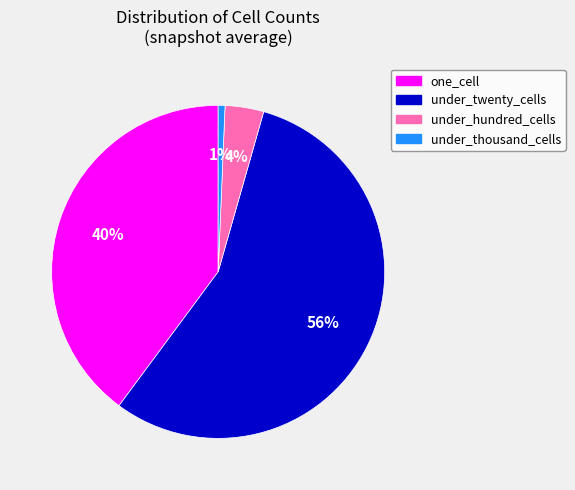

Rank the categories by value from highest to lowest.

under_twenty_cells, one_cell, under_hundred_cells, under_thousand_cells